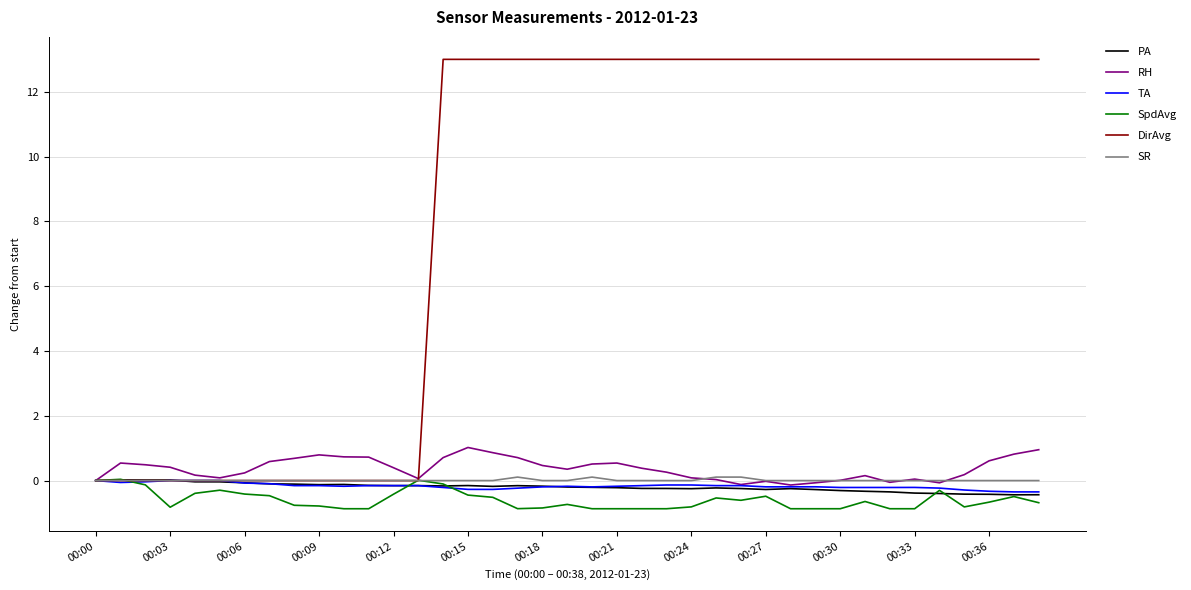

Is this an area chart (filled region under the line)?

No